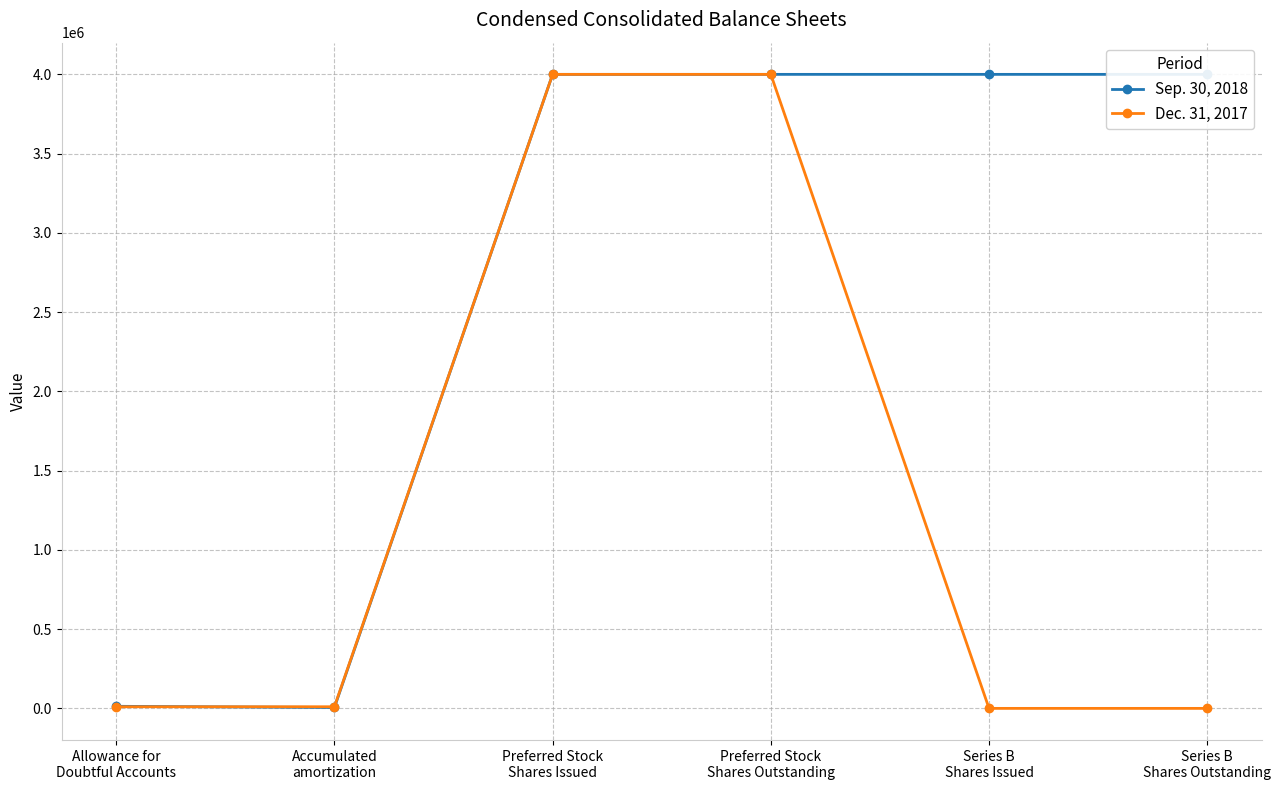

The value of Sep. 30, 2018 at Allowance for
Doubtful Accounts is 23336. True or false?

False